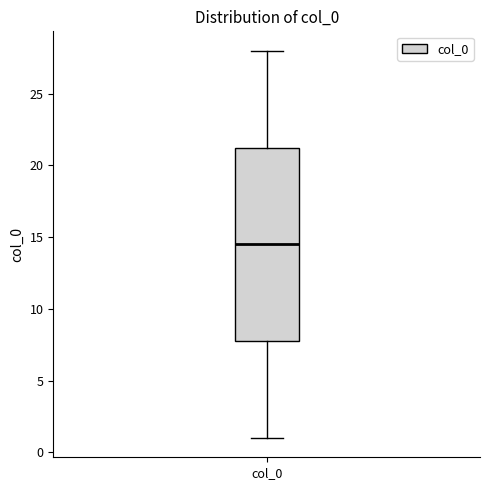

Read this box plot against the y-axis: the position of the median line, the range covered by the box, and the ends of both whiskers. The values are not printed on the chart, so give them approximately, as read against the axis.

median 14.5, box 8.0 to 21.5, whiskers 1.0 to 28.0